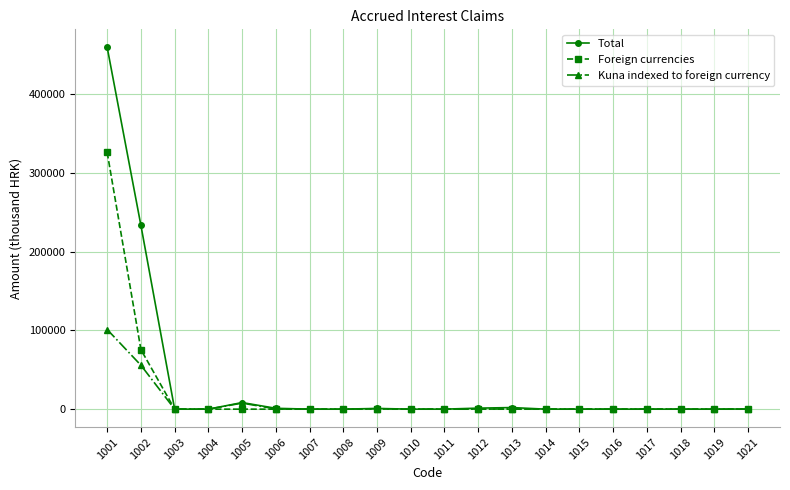

Rank the series by their maximum value, from highest to lowest.

Total, Foreign currencies, Kuna indexed to foreign currency